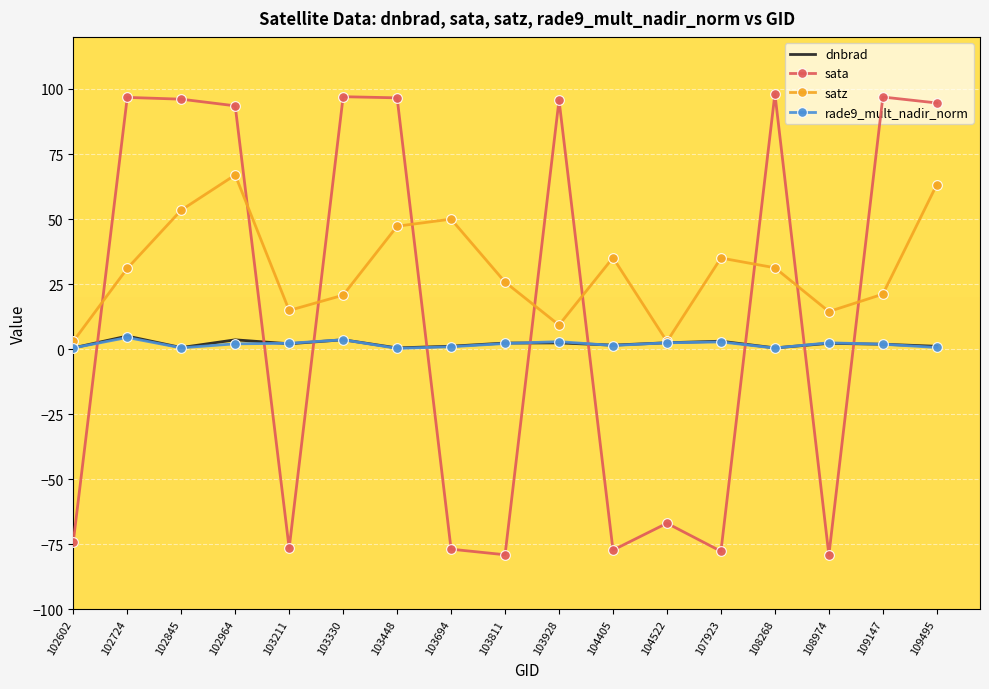

Between 102602 and 103694, which series saw the biggest shift?

satz